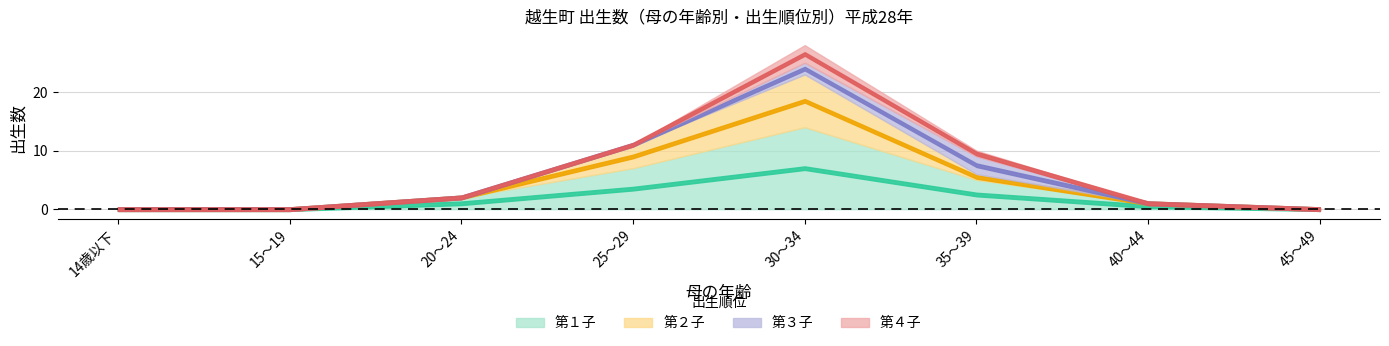

Which series has the largest total across all categories?

第１子